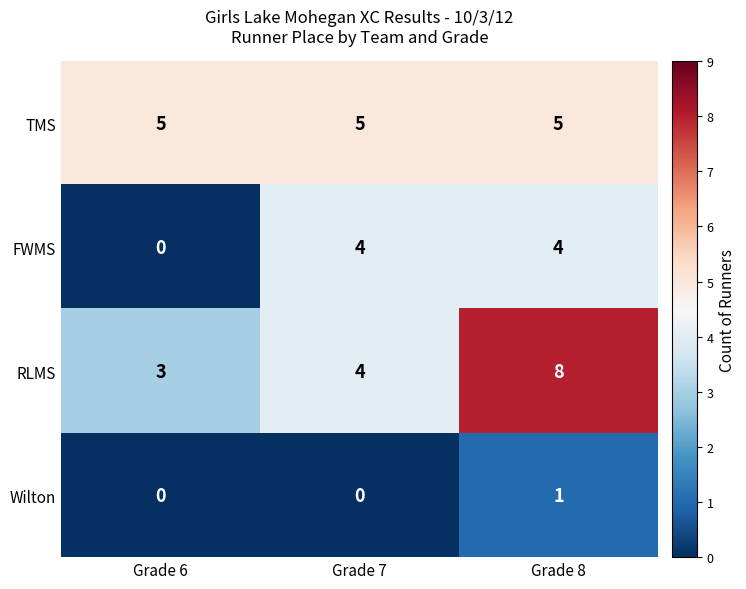

What is the greatest value displayed?

8